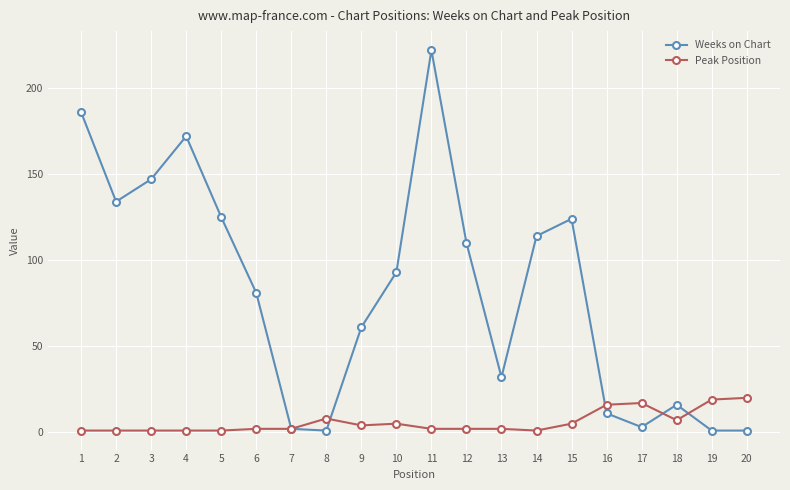

List the series in order of their overall mean, lowest first.

Peak Position, Weeks on Chart